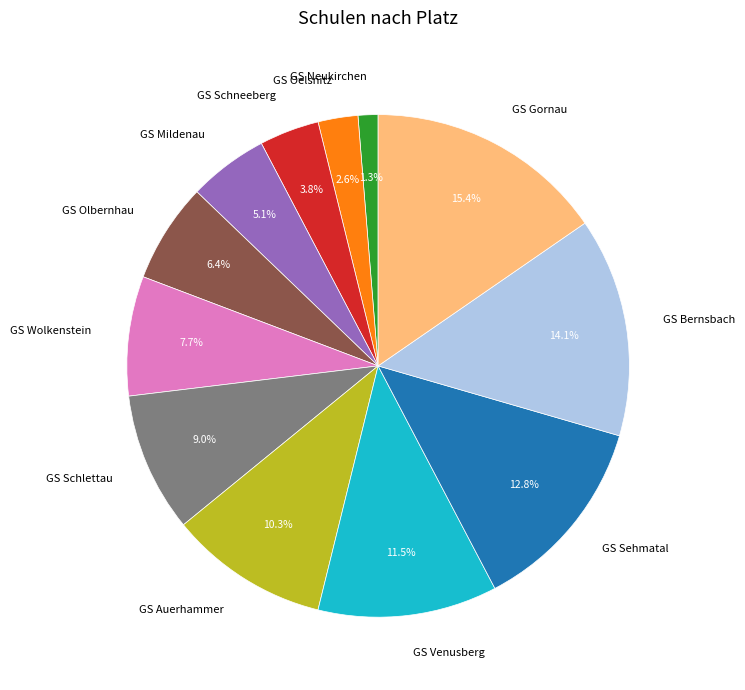

To the nearest percent, what is the difference between the GS Gornau and GS Olbernhau slice percentages?

9%